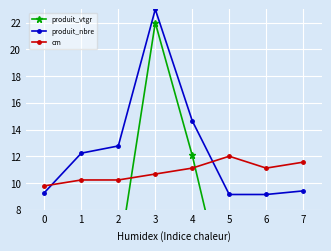

What is the difference between the maximum and minimum values in the produit_nbre series?

13.9